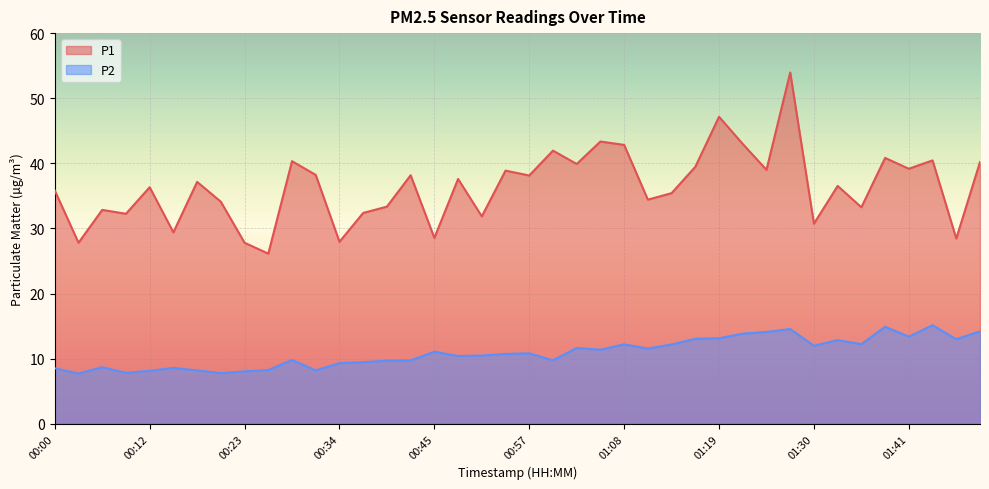

What is the value of the P1 point at the 2nd from the left?

27.8